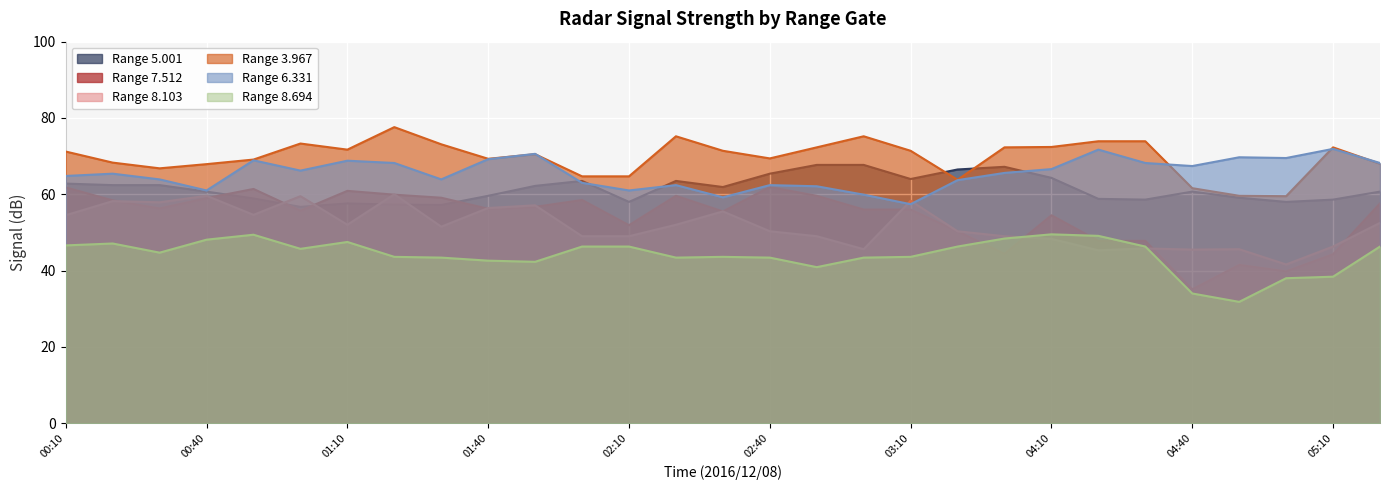

Is the value of 6.331 at 00:30 greater than the value of 3.967 at 04:50?

Yes